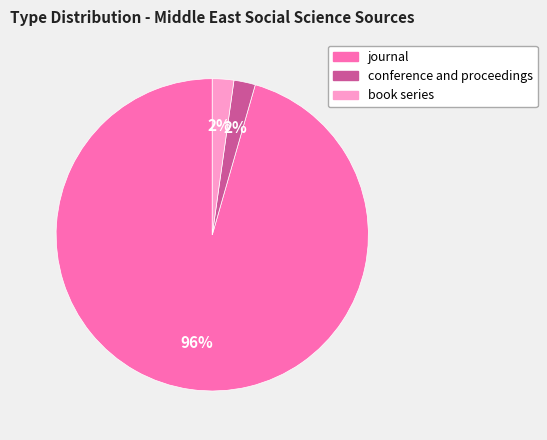

True or false: conference and proceedings accounts for 2% of the total.

True